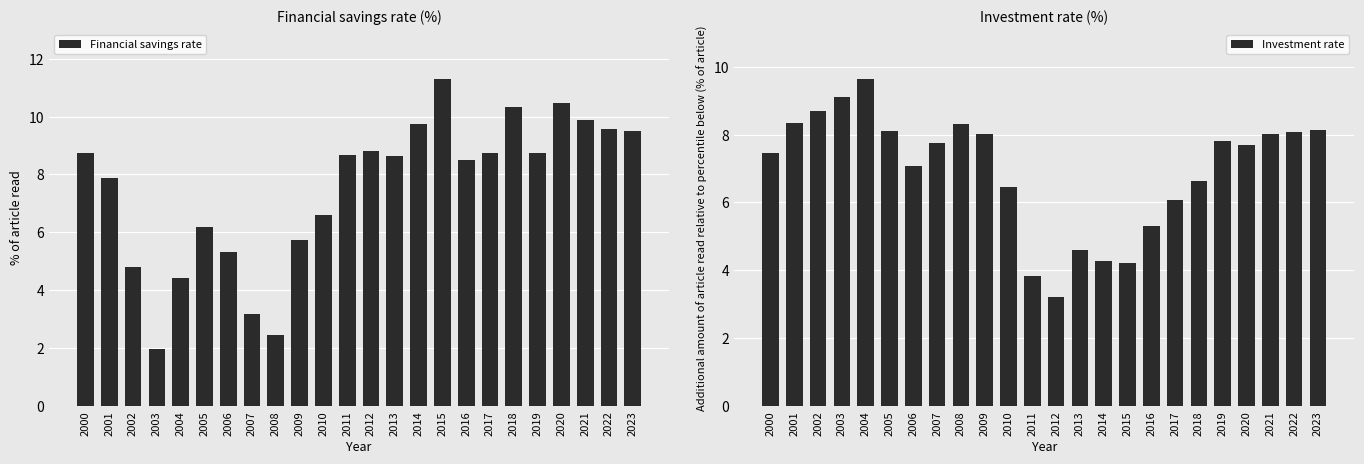

What is the value of the Investment rate bar at the 5th from the left?

9.7